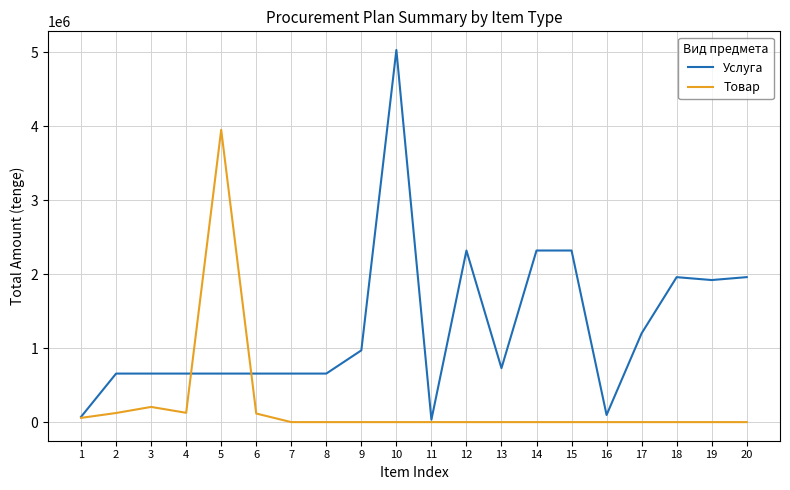

True or false: Товар and Услуга intersect in this chart.

True